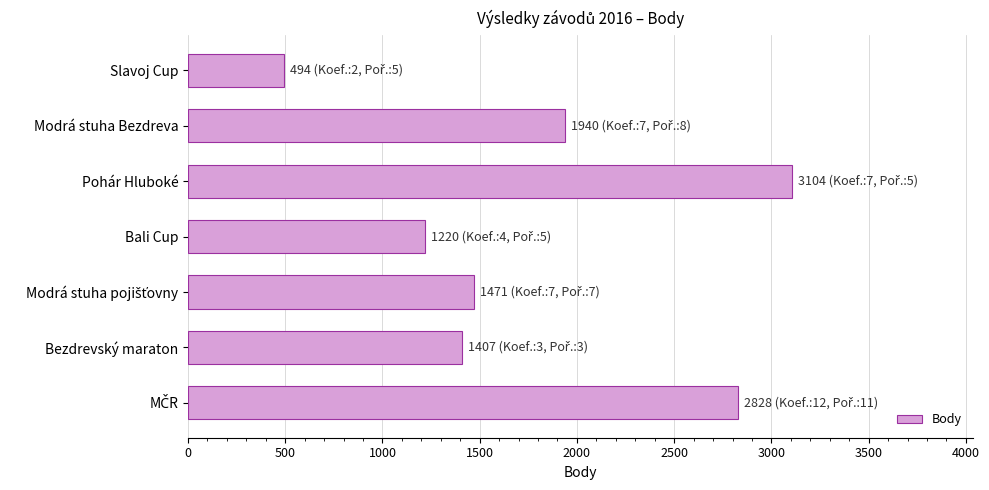

True or false: the data shows 1940 at Modrá stuha Bezdreva.

True